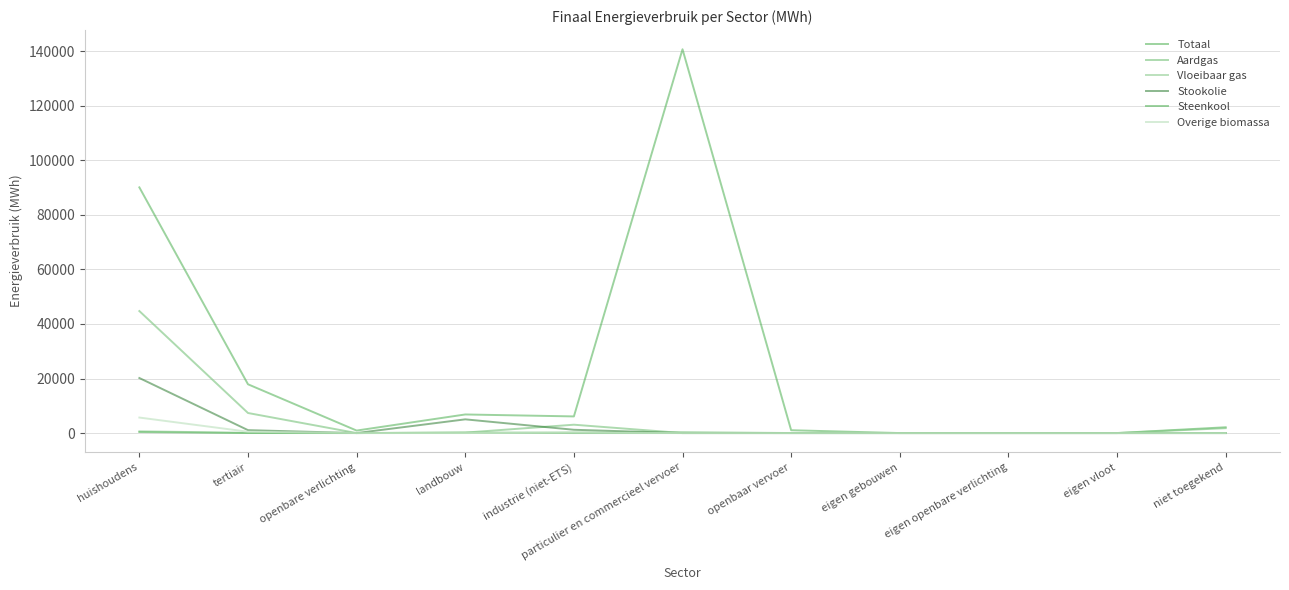

What is the difference between the highest and lowest values at huishoudens?

89690.7